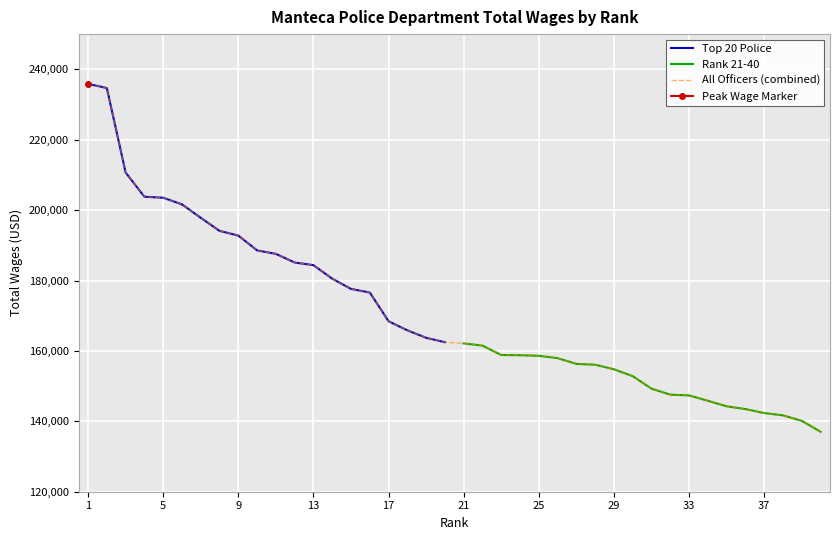

True or false: Top 20 Police and Rank 21-40 intersect in this chart.

False